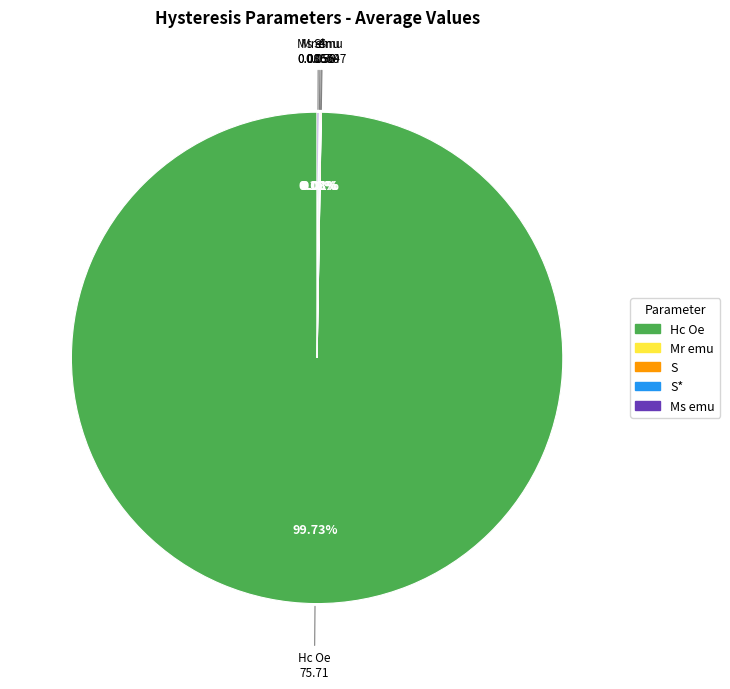

Is there a majority slice in this chart?

Yes